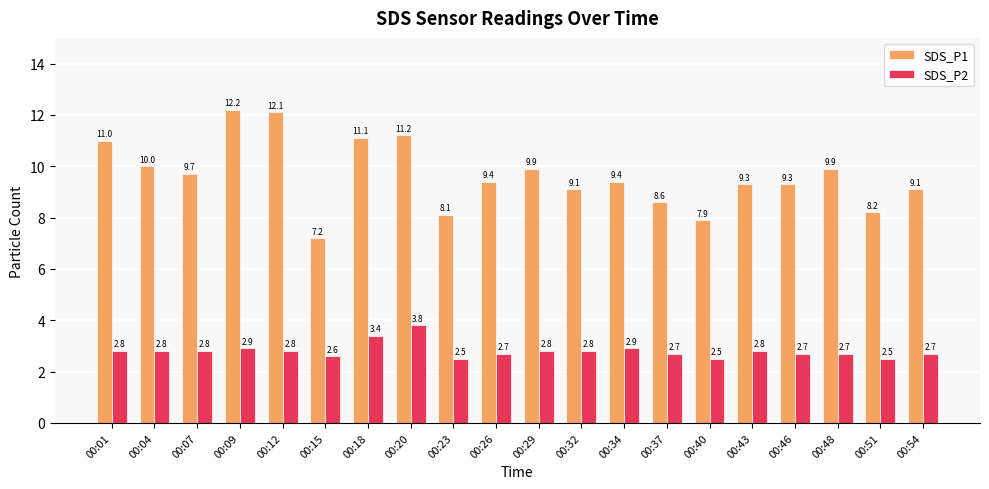

What is the highest value of the SDS_P2 series?

3.8